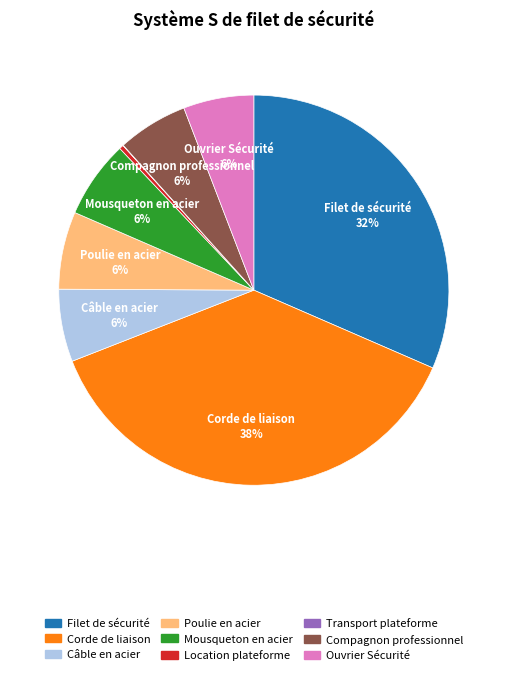

True or false: Ouvrier Sécurité accounts for 1% of the total.

False